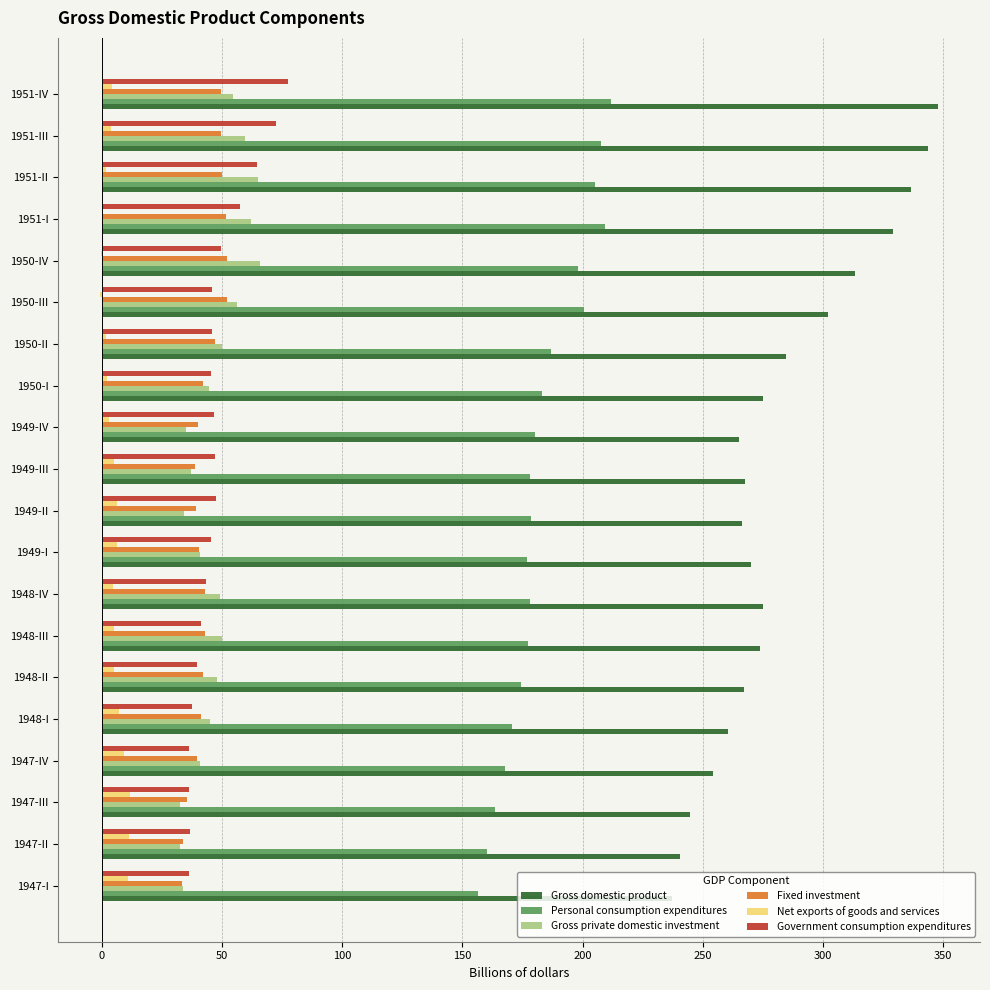

What are all the series names shown in the legend?

Gross domestic product, Personal consumption expenditures, Gross private domestic investment, Fixed investment, Net exports of goods and services, Government consumption expenditures